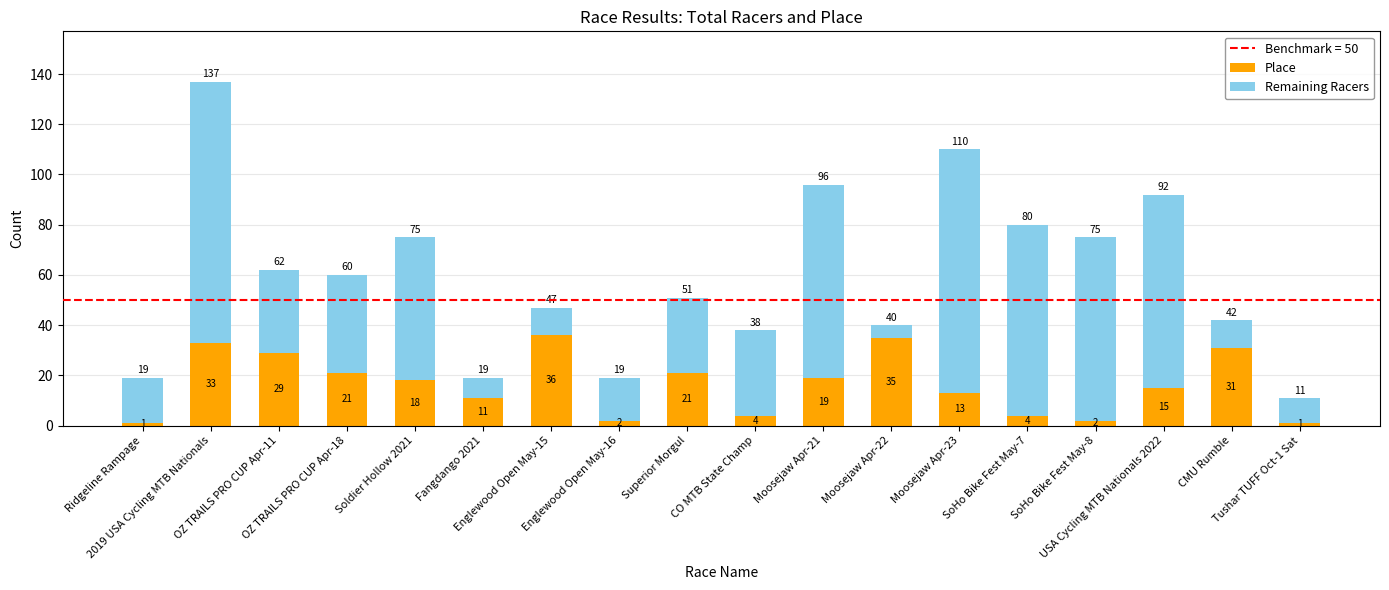

What is the highest value of the Place series?

36